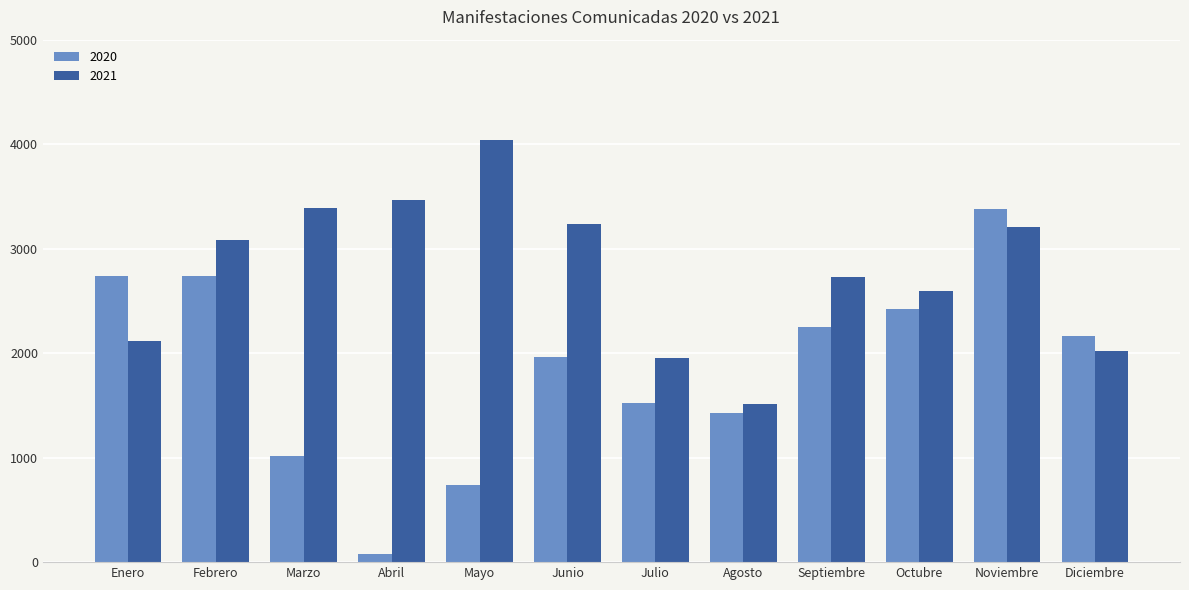

The 2021 series shows 2598 at Octubre. True or false?

True